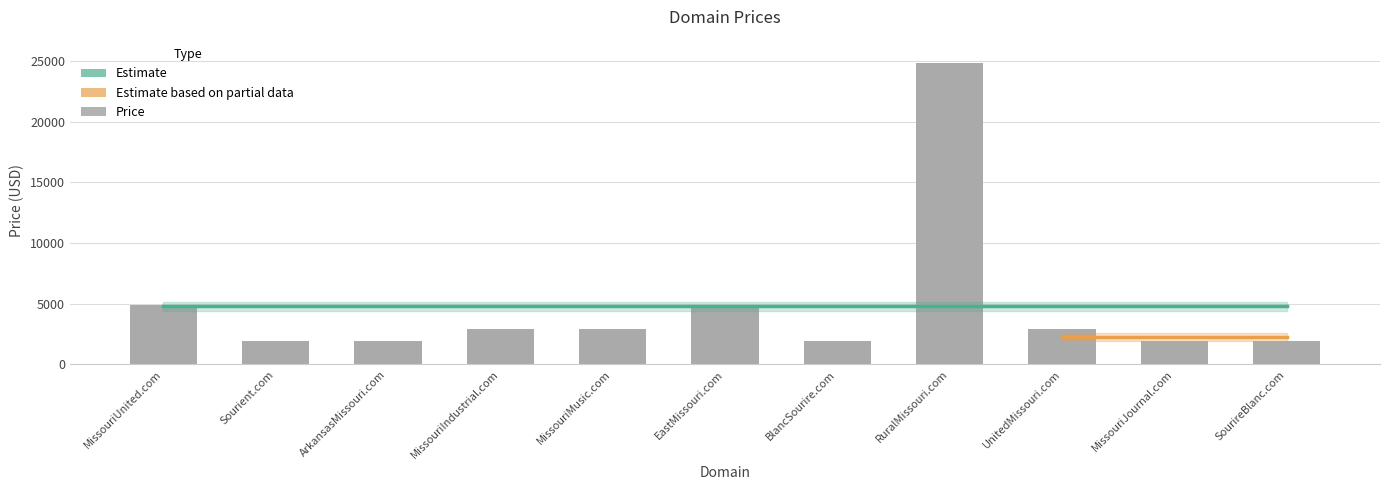

What is the value of the 4th bar from the left?

2888